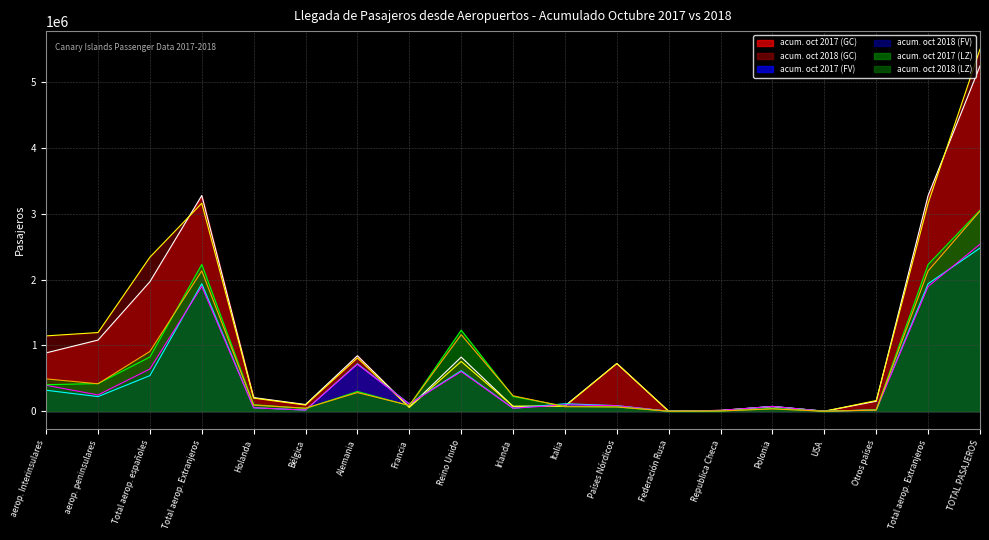

At which label does acum. oct 2018 (GC) reach its peak?

TOTAL PASAJEROS